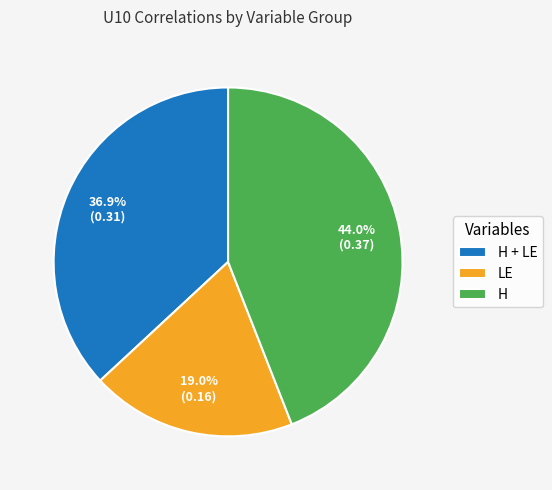

Is it true that H + LE is 44% of the pie?

False